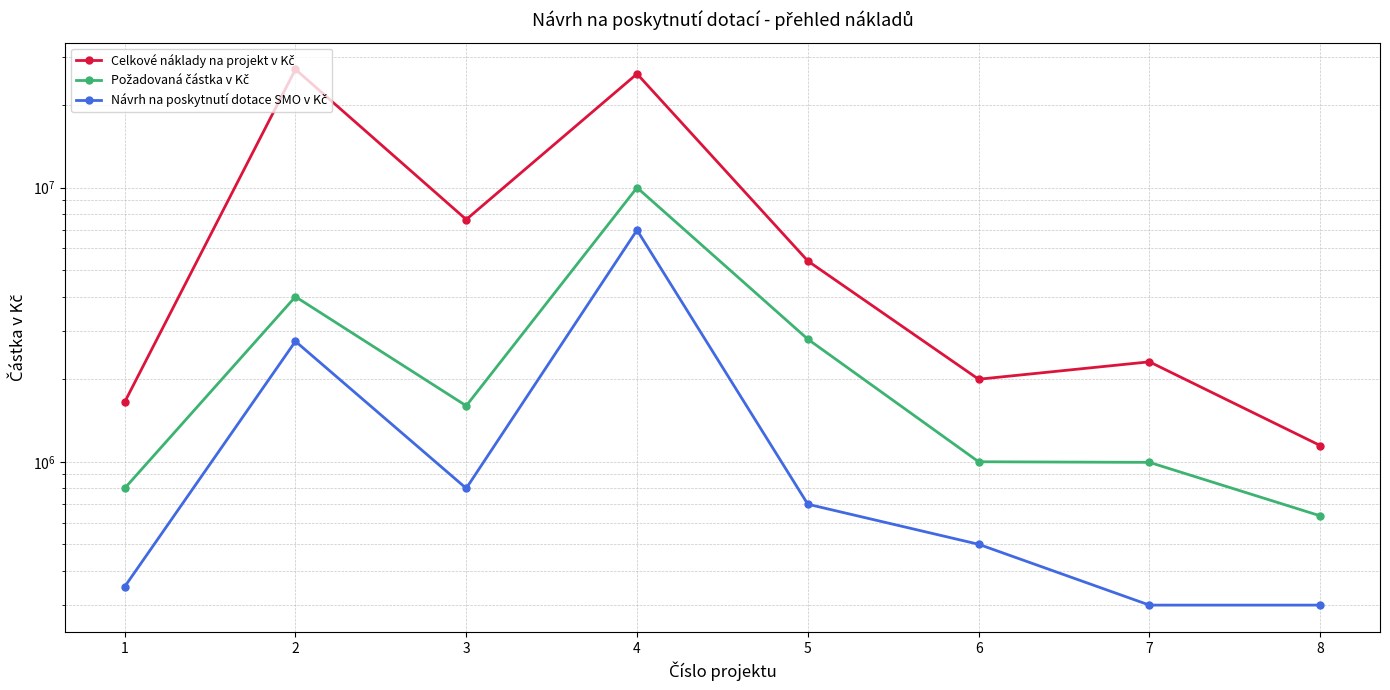

Between 7 and 1, which is larger?

7